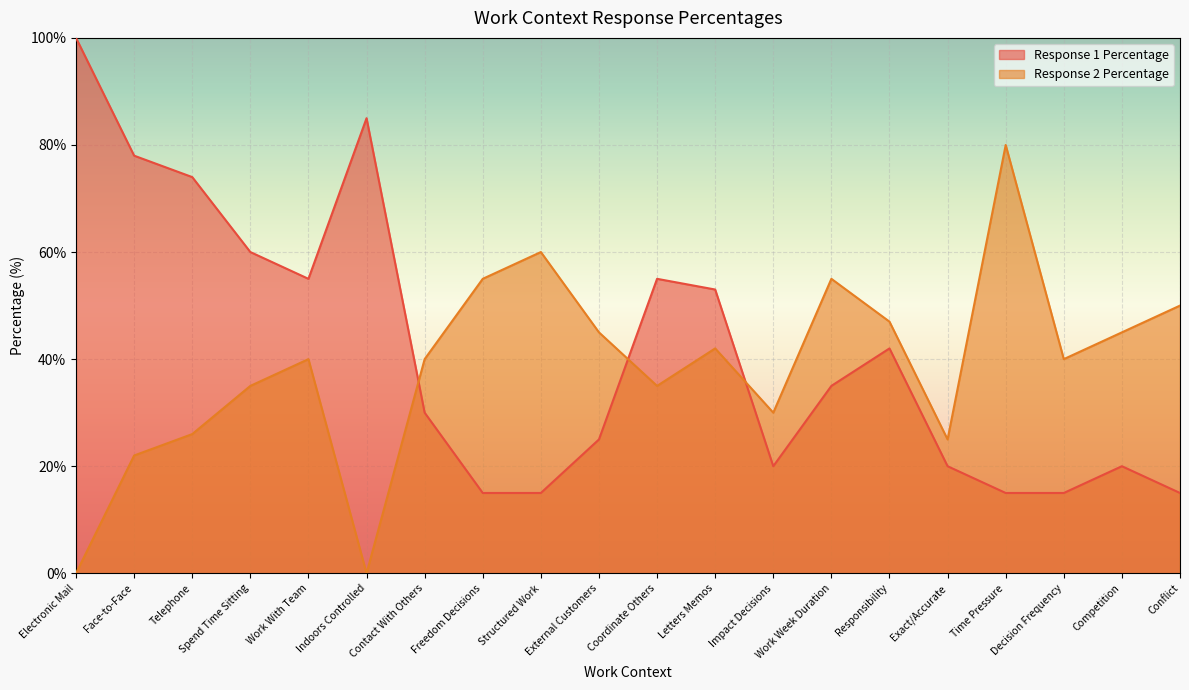

Which has a higher value, Coordinate Others or Work With Team?

Coordinate Others